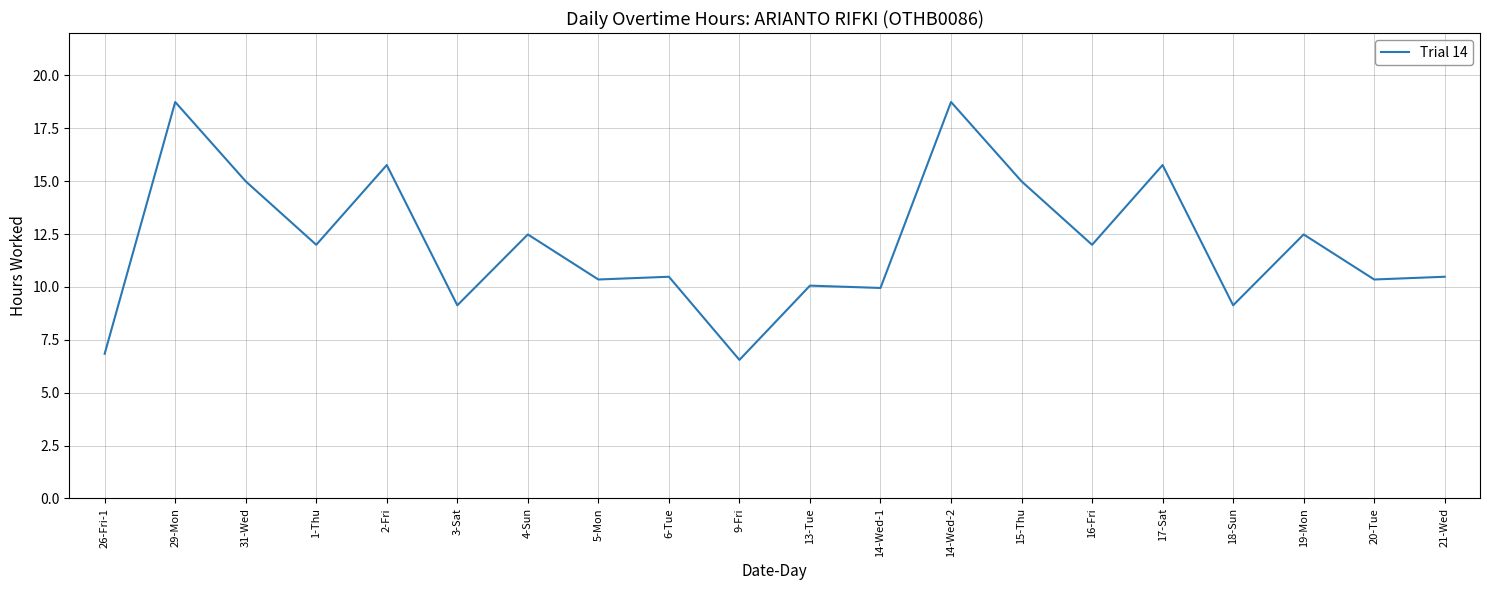

What position from the right is 19-Mon?

3